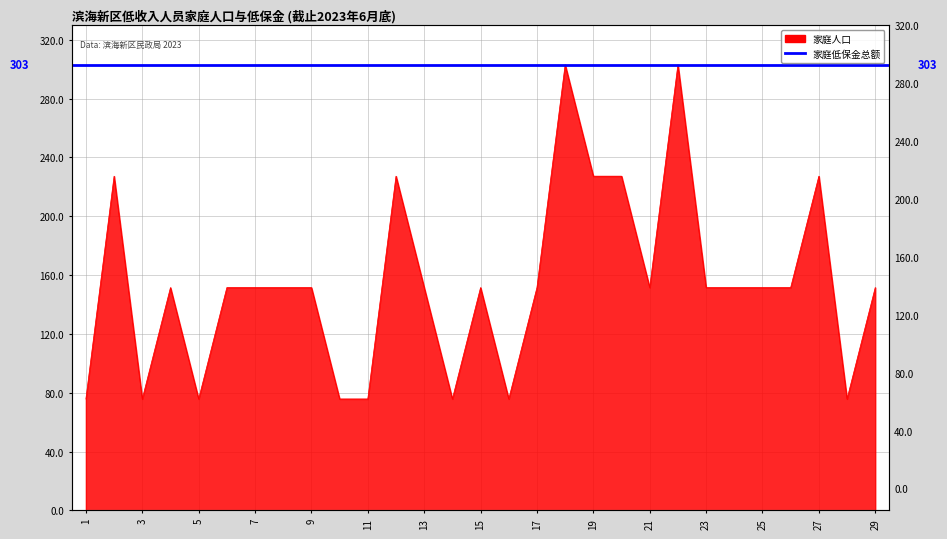

Which has a higher value, 11 or 26?

26